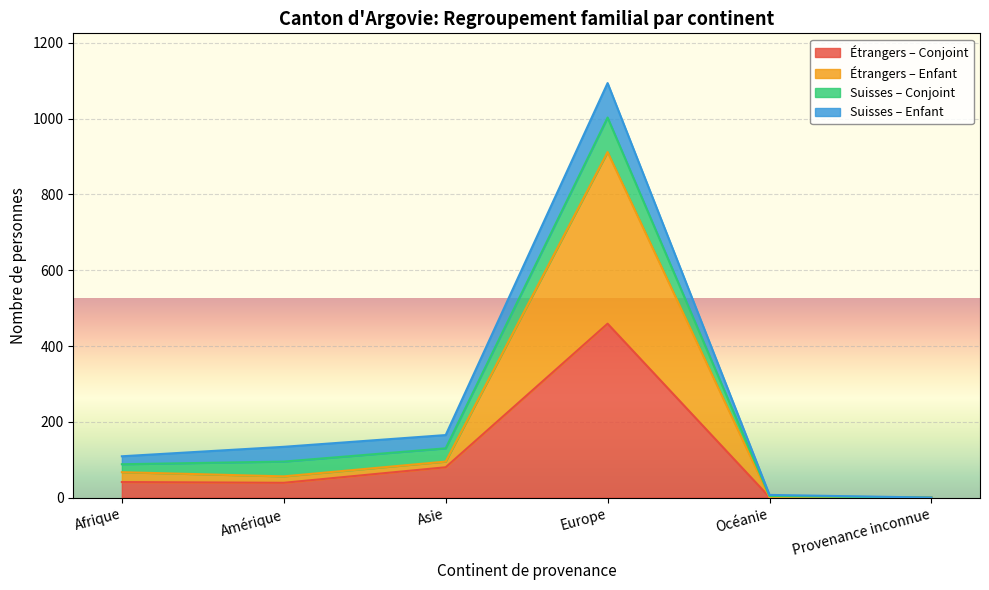

Does the chart display data point markers on the line(s)?

No